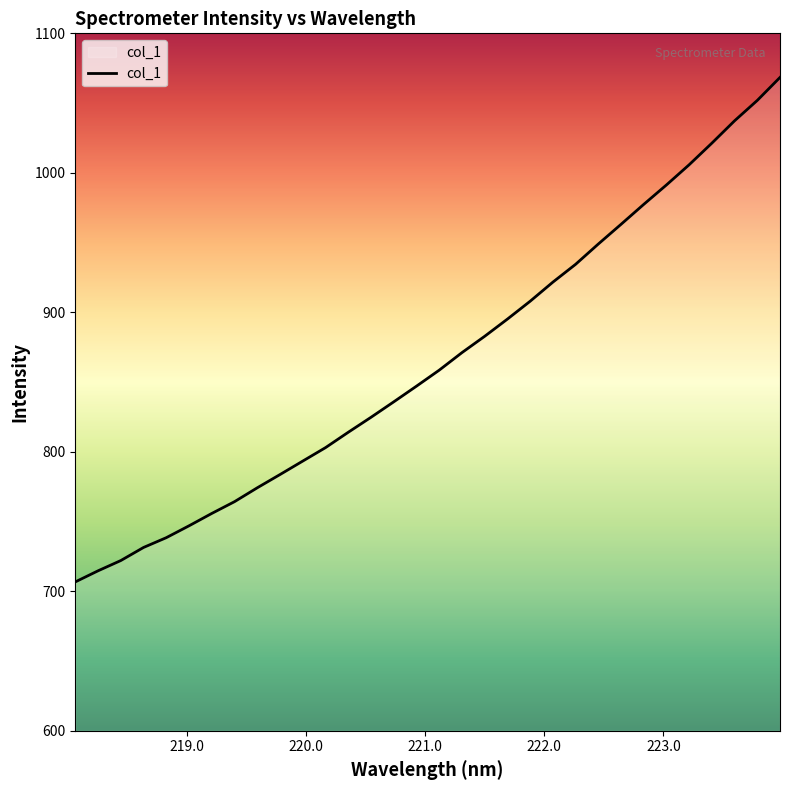

What is the difference between the maximum and minimum values?

361.7